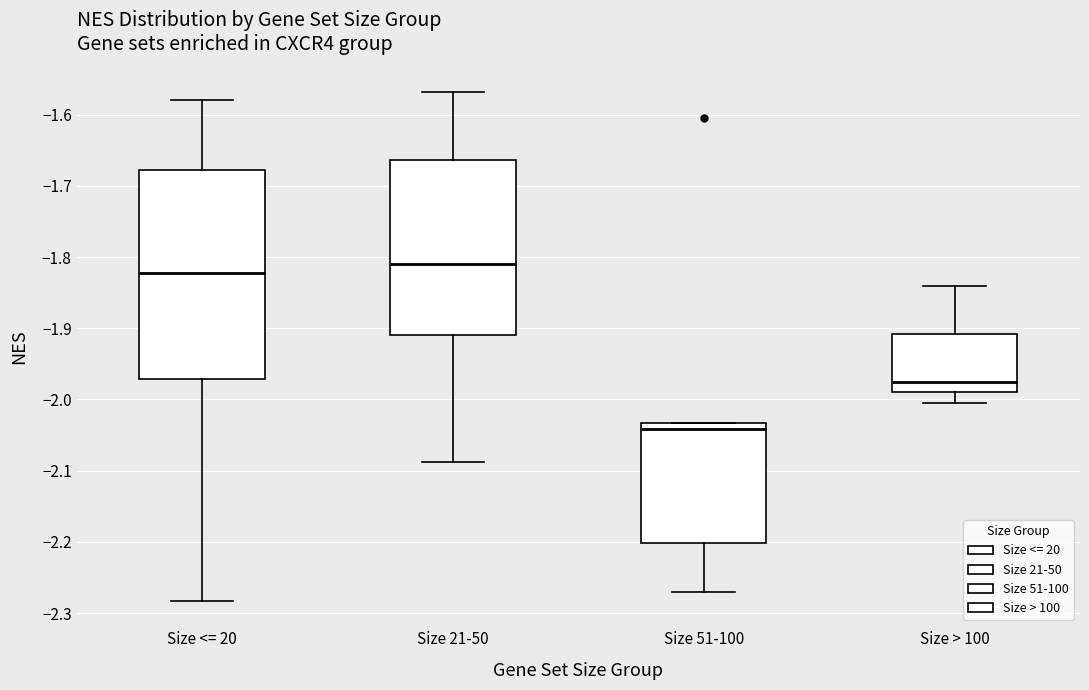

Reading left to right, read every box against the y-axis: the position of its median line, the range the box covers, and the ends of its whiskers. The values are not printed on the chart, so give them approximately, as read against the axis.

Size <= 20: median -1.82, box -1.97 to -1.68, whiskers -2.28 to -1.58
Size 21-50: median -1.81, box -1.91 to -1.66, whiskers -2.09 to -1.57
Size 51-100: median -2.04, box -2.20 to -2.03, whiskers -2.27 to -2.03
Size > 100: median -1.97, box -1.99 to -1.91, whiskers -2.01 to -1.84